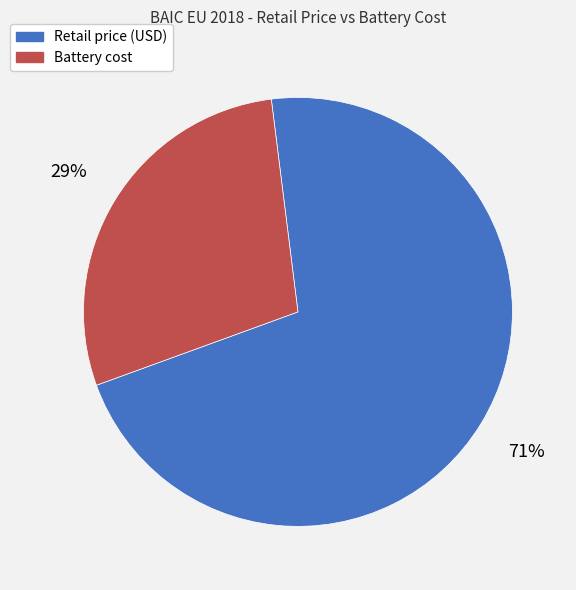

Which category accounts for the majority?

Retail price (USD)